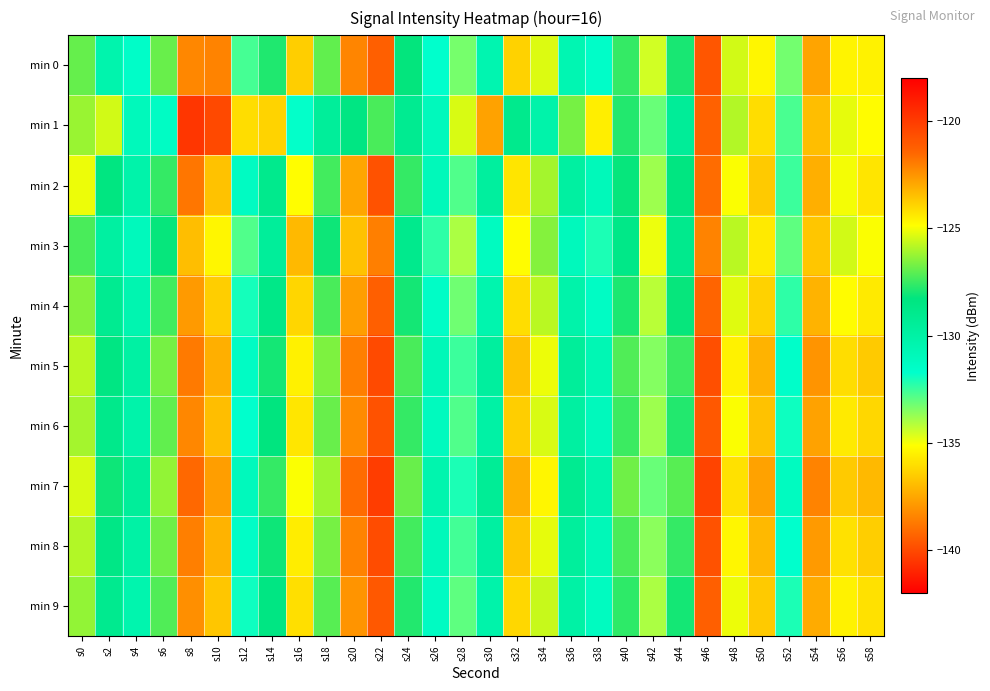

Reading left to right, extract all data points from this chart.

min 0: s0=-126.9	s2=-130.3	s4=-131.6	s6=-126.9	s8=-122.2	s10=-122.1	s12=-132.6	s14=-127.9	s16=-136.5	s18=-127.0	s20=-122.2	s22=-121.2	s24=-128.2	s26=-131.7	s28=-133.3	s30=-130.5	s32=-123.9	s34=-125.3	s36=-130.6	s38=-131.6	s40=-127.6	s42=-134.5	s44=-128.0	s46=-120.9	s48=-125.5	s50=-124.7	s52=-133.2	s54=-122.9	s56=-124.7	s58=-124.6
min 1: s0=-126.2	s2=-125.5	s4=-131.0	s6=-131.4	s8=-119.8	s10=-140.0	s12=-124.1	s14=-136.3	s16=-131.8	s18=-129.5	s20=-128.5	s22=-127.3	s24=-129.1	s26=-131.0	s28=-125.4	s30=-122.8	s32=-128.9	s34=-130.2	s36=-126.7	s38=-124.5	s40=-127.8	s42=-133.1	s44=-129.4	s46=-121.3	s48=-125.9	s50=-124.1	s52=-132.7	s54=-123.4	s56=-125.2	s58=-124.8
min 2: s0=-125.1	s2=-128.4	s4=-130.2	s6=-127.6	s8=-121.8	s10=-123.5	s12=-131.3	s14=-128.9	s16=-135.2	s18=-127.4	s20=-122.9	s22=-120.8	s24=-127.6	s26=-130.9	s28=-132.8	s30=-129.7	s32=-124.3	s34=-126.1	s36=-129.8	s38=-130.9	s40=-128.2	s42=-133.8	s44=-128.4	s46=-121.6	s48=-124.9	s50=-123.7	s52=-132.5	s54=-123.1	s56=-125.0	s58=-124.3
min 3: s0=-127.3	s2=-129.8	s4=-131.0	s6=-128.2	s8=-123.4	s10=-124.7	s12=-132.8	s14=-129.5	s16=-137.0	s18=-128.1	s20=-123.5	s22=-122.0	s24=-128.9	s26=-132.3	s28=-134.0	s30=-131.2	s32=-124.8	s34=-126.5	s36=-131.0	s38=-132.1	s40=-128.7	s42=-134.9	s44=-128.9	s46=-122.1	s48=-125.8	s50=-124.4	s52=-133.0	s54=-123.6	s56=-125.5	s58=-124.9
min 4: s0=-126.5	s2=-129.1	s4=-130.5	s6=-127.4	s8=-122.6	s10=-123.8	s12=-132.0	s14=-128.7	s16=-136.2	s18=-127.3	s20=-122.7	s22=-121.2	s24=-128.0	s26=-131.5	s28=-133.2	s30=-130.4	s32=-124.1	s34=-125.8	s36=-130.2	s38=-131.4	s40=-127.9	s42=-134.2	s44=-128.2	s46=-121.4	s48=-125.3	s50=-123.9	s52=-132.3	s54=-123.2	s56=-124.8	s58=-124.4
min 5: s0=-125.8	s2=-128.5	s4=-129.9	s6=-126.7	s8=-121.9	s10=-123.1	s12=-131.4	s14=-128.0	s16=-135.5	s18=-126.6	s20=-122.0	s22=-120.5	s24=-127.3	s26=-130.8	s28=-132.5	s30=-129.7	s32=-123.5	s34=-125.1	s36=-129.5	s38=-130.7	s40=-127.2	s42=-133.5	s44=-127.5	s46=-120.7	s48=-124.6	s50=-123.2	s52=-131.6	s54=-122.5	s56=-124.1	s58=-123.7
min 6: s0=-126.1	s2=-128.8	s4=-130.2	s6=-127.0	s8=-122.2	s10=-123.4	s12=-131.7	s14=-128.3	s16=-135.8	s18=-126.9	s20=-122.3	s22=-120.8	s24=-127.6	s26=-131.1	s28=-132.8	s30=-130.0	s32=-123.8	s34=-125.4	s36=-129.8	s38=-131.0	s40=-127.5	s42=-133.8	s44=-127.8	s46=-121.0	s48=-124.9	s50=-123.5	s52=-131.9	s54=-122.8	s56=-124.4	s58=-124.0
min 7: s0=-125.4	s2=-128.1	s4=-129.5	s6=-126.3	s8=-121.5	s10=-122.7	s12=-131.0	s14=-127.6	s16=-135.1	s18=-126.2	s20=-121.6	s22=-120.1	s24=-126.9	s26=-130.4	s28=-132.1	s30=-129.3	s32=-123.1	s34=-124.7	s36=-129.1	s38=-130.3	s40=-126.8	s42=-133.1	s44=-127.1	s46=-120.3	s48=-124.2	s50=-122.8	s52=-131.2	s54=-122.1	s56=-123.7	s58=-123.3
min 8: s0=-125.9	s2=-128.6	s4=-130.0	s6=-126.8	s8=-122.0	s10=-123.2	s12=-131.5	s14=-128.1	s16=-135.6	s18=-126.7	s20=-122.1	s22=-120.6	s24=-127.4	s26=-130.9	s28=-132.6	s30=-129.8	s32=-123.6	s34=-125.2	s36=-129.6	s38=-130.8	s40=-127.3	s42=-133.6	s44=-127.6	s46=-120.8	s48=-124.7	s50=-123.3	s52=-131.7	s54=-122.6	s56=-124.2	s58=-123.8
min 9: s0=-126.3	s2=-129.0	s4=-130.4	s6=-127.2	s8=-122.4	s10=-123.6	s12=-131.9	s14=-128.5	s16=-136.0	s18=-127.1	s20=-122.5	s22=-121.0	s24=-127.8	s26=-131.3	s28=-133.0	s30=-130.2	s32=-124.0	s34=-125.6	s36=-130.0	s38=-131.2	s40=-127.7	s42=-134.0	s44=-128.0	s46=-121.2	s48=-125.1	s50=-123.7	s52=-132.1	s54=-123.0	s56=-124.6	s58=-124.2